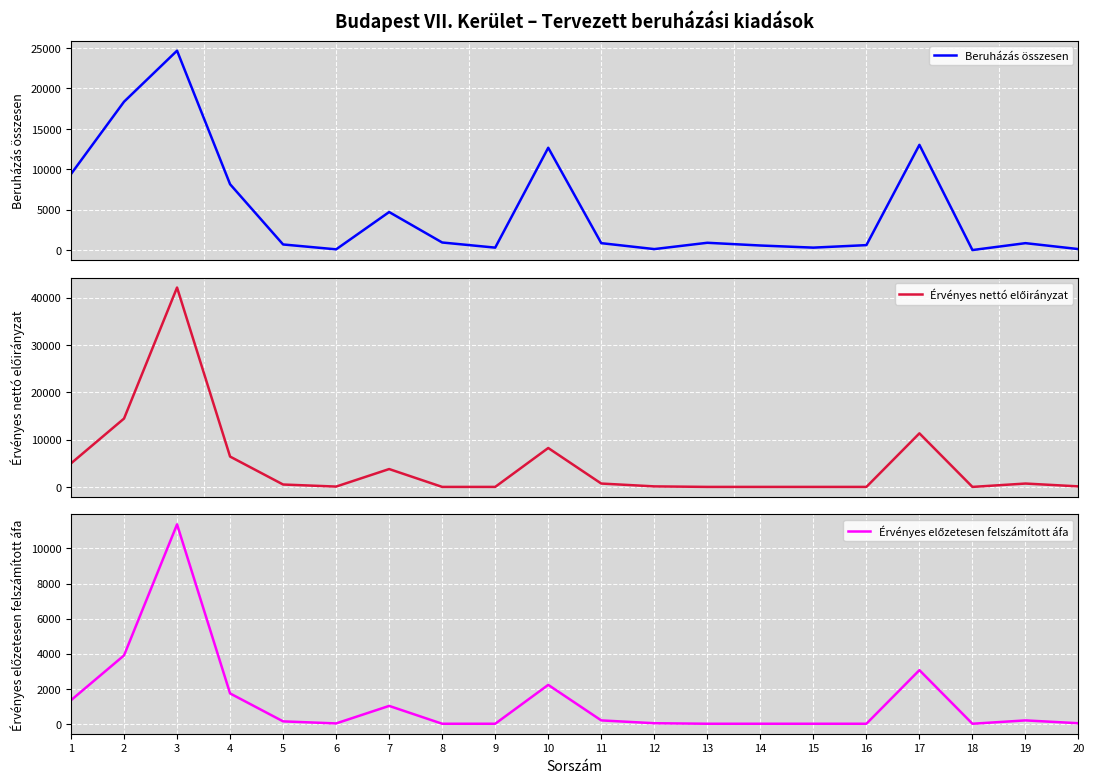

At which category does the chart reach its minimum across all series?

18